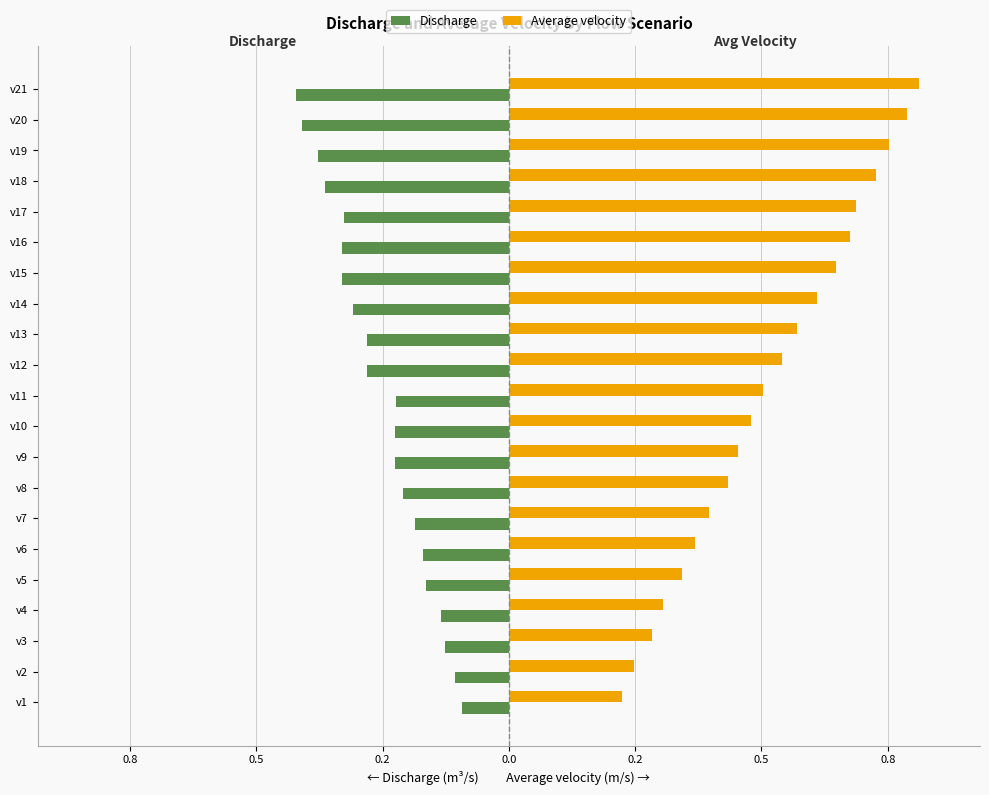

What are all the series names shown in the legend?

Discharge, Average velocity